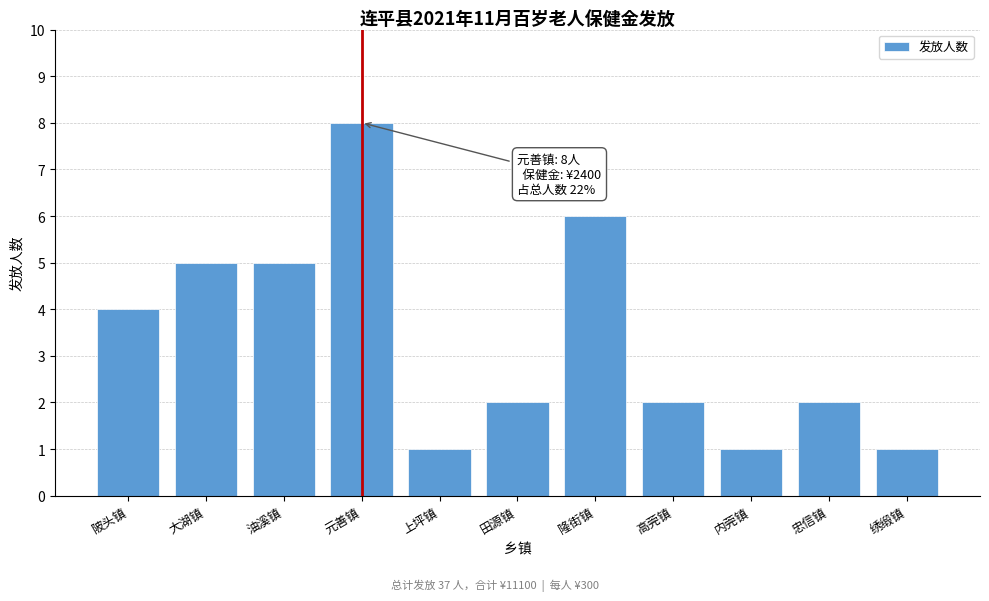

Reading left to right, transcribe all the data shown in this chart.

4	5	5	8	1	2	6	2	1	2	1